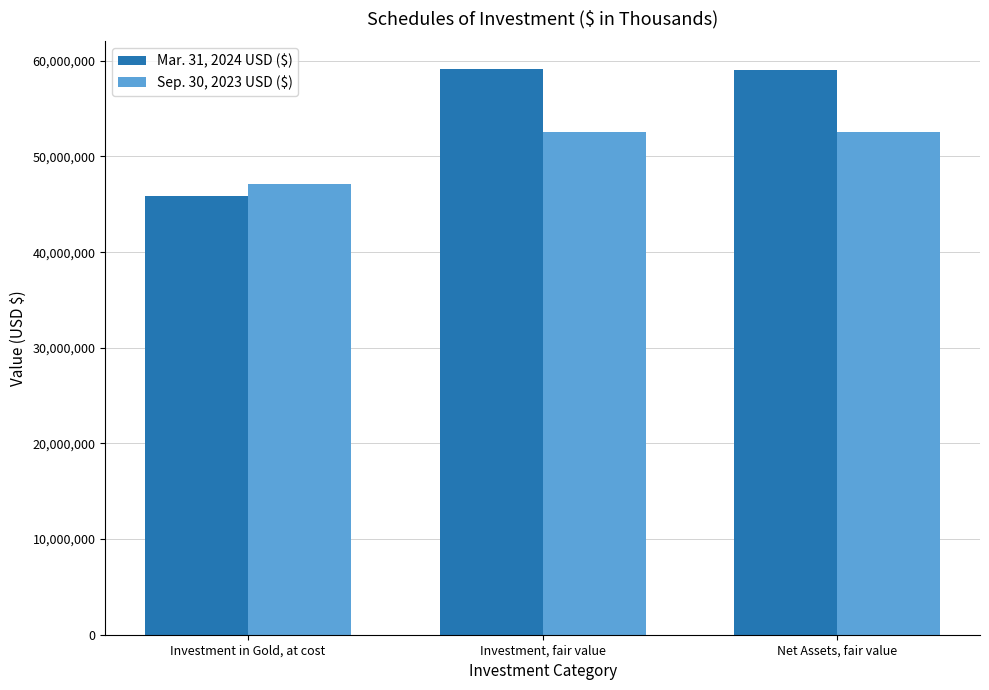

Does the chart contain stacked bars?

No